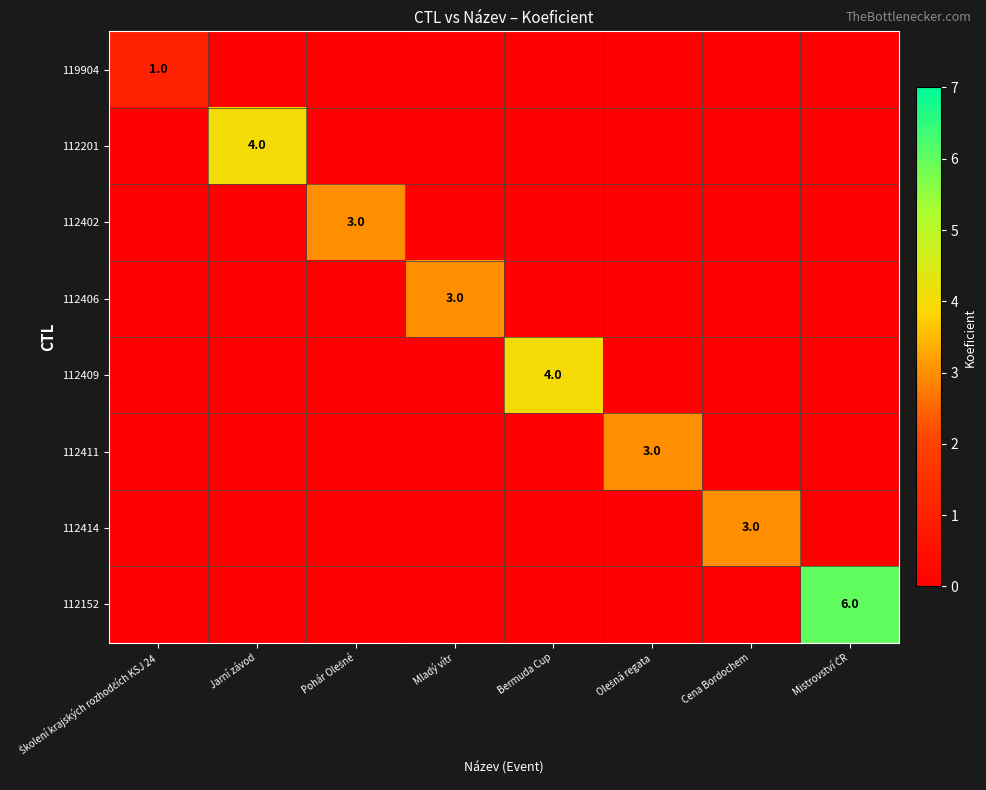

The value of 112414 at Cena Bordochem is 2. True or false?

False